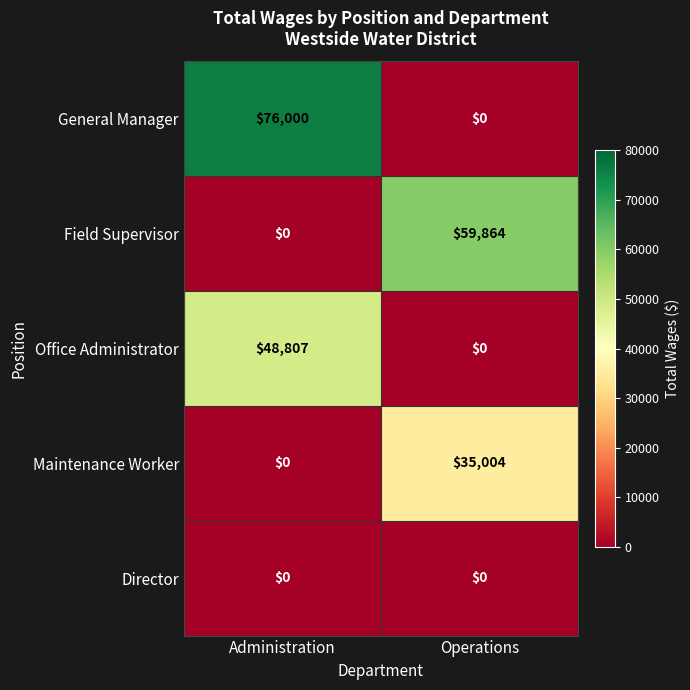

The value of General Manager at Administration is 101984. True or false?

False